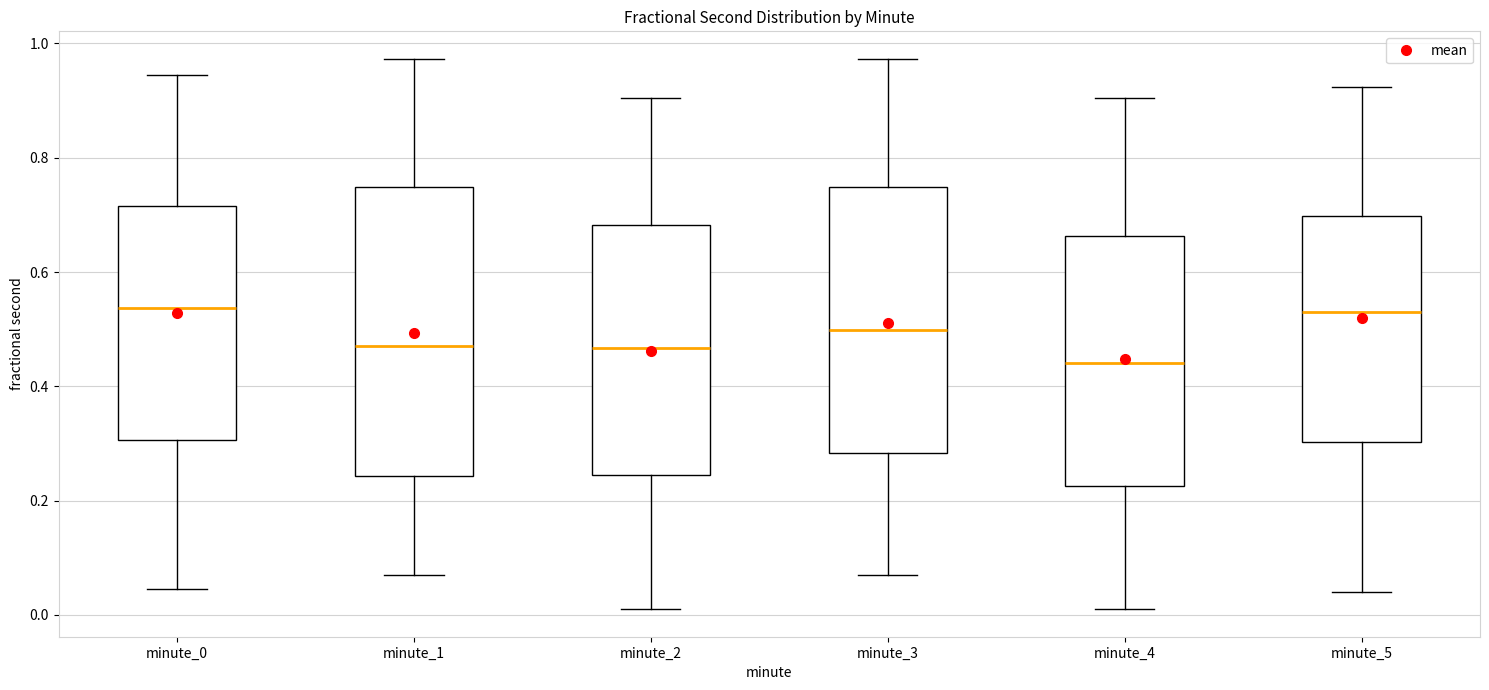

Reading left to right, transcribe this box plot: for each box, give where its median line is, the range the box spans, and where its two whiskers end, as read against the y-axis. The values are not printed on the chart, so give them approximately, as read against the axis.

minute_0: median 0.54, box 0.30 to 0.72, whiskers 0.04 to 0.94
minute_1: median 0.48, box 0.24 to 0.74, whiskers 0.06 to 0.98
minute_2: median 0.46, box 0.24 to 0.68, whiskers 0.00 to 0.90
minute_3: median 0.50, box 0.28 to 0.74, whiskers 0.06 to 0.98
minute_4: median 0.44, box 0.22 to 0.66, whiskers 0.00 to 0.90
minute_5: median 0.54, box 0.30 to 0.70, whiskers 0.04 to 0.92